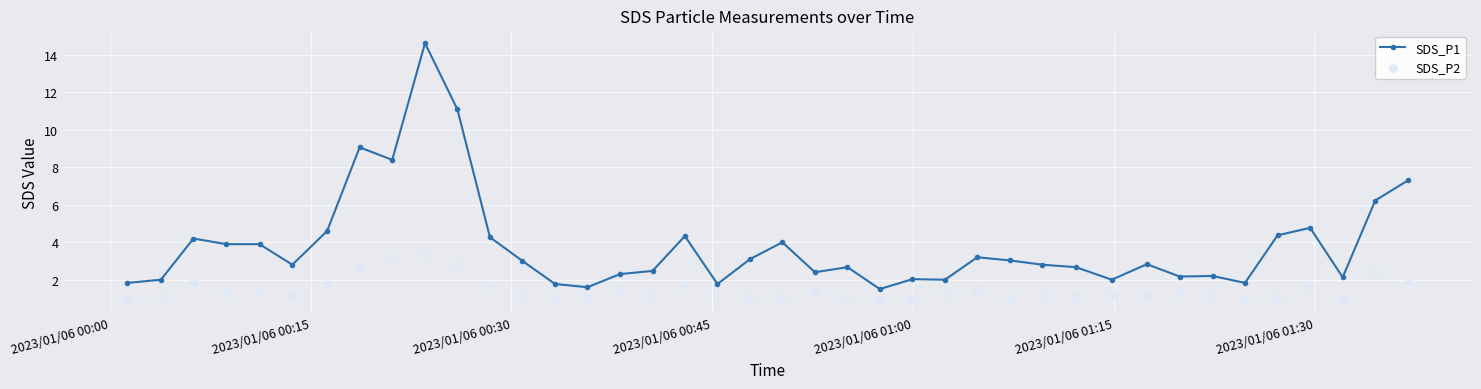

What are all the series names shown in the legend?

SDS_P1, SDS_P2